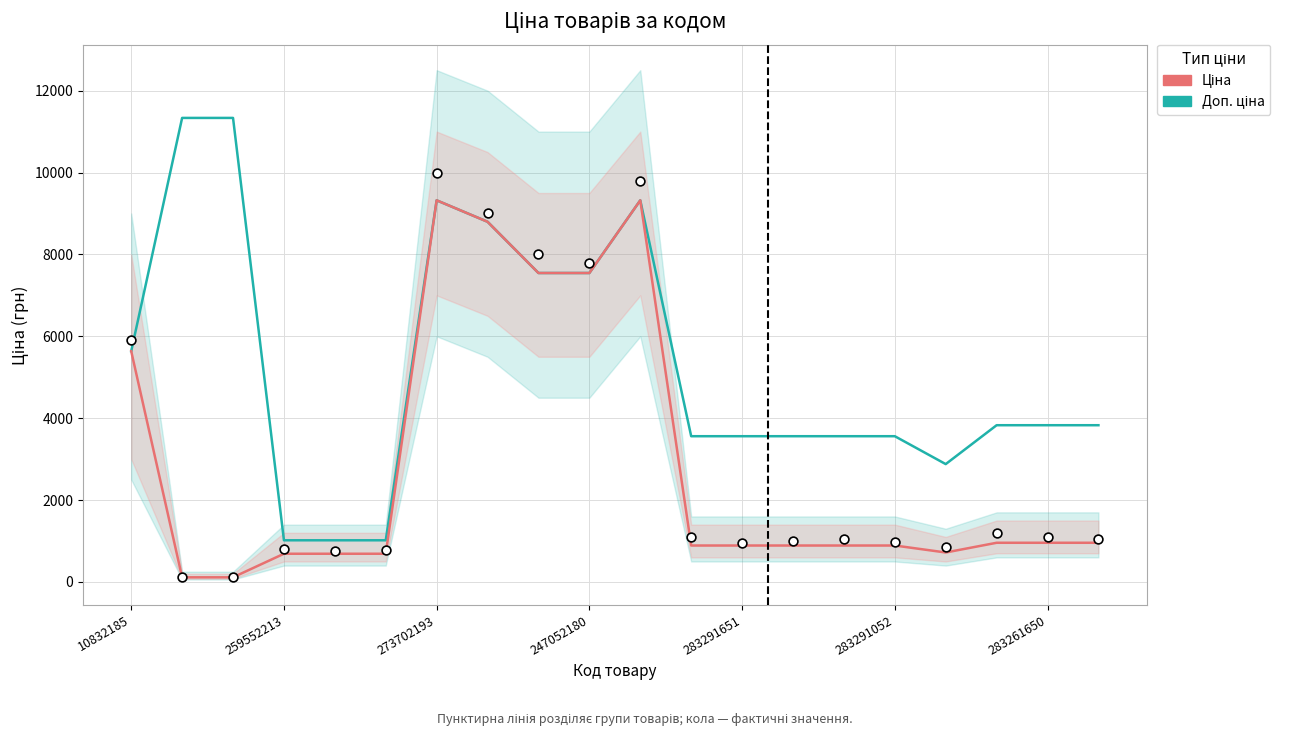

Which series has the largest Y range (max minus min)?

Доп. ціна